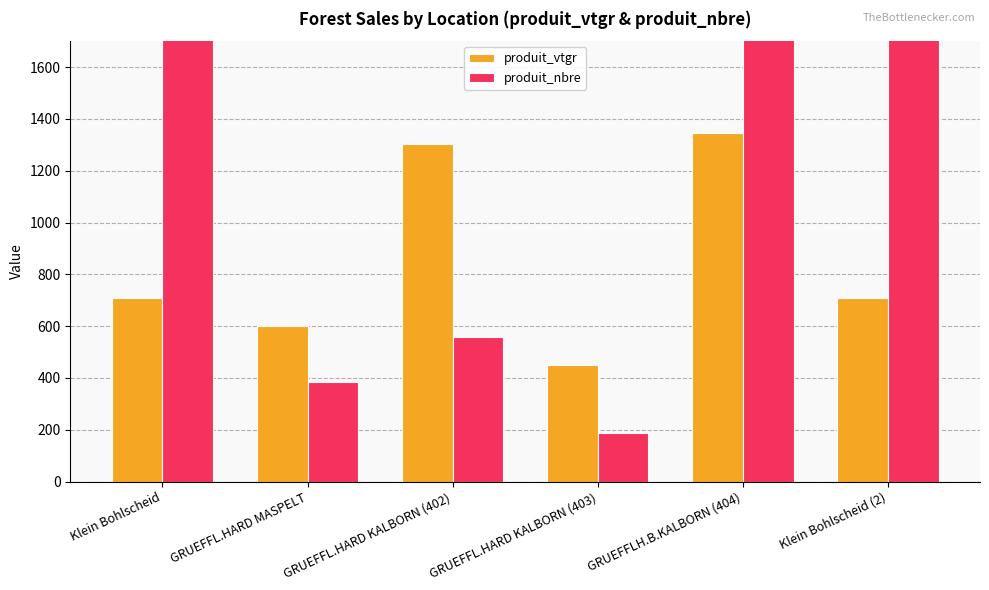

What is the value of the produit_nbre bar at the 2nd from the left?

383.0